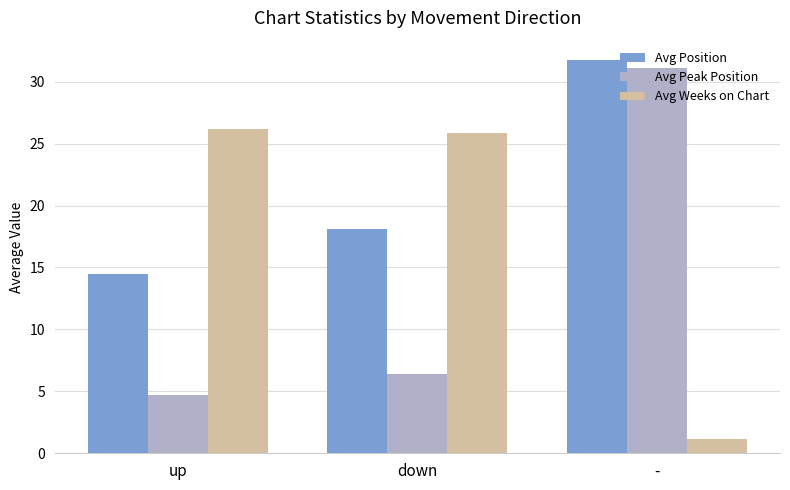

What is the sum of all Avg Position values?

64.4